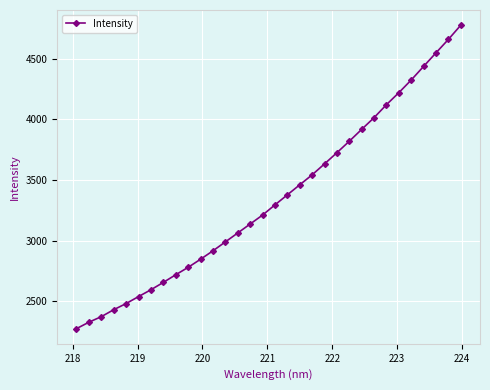

What is the value of the 2nd point from the left?

2326.3